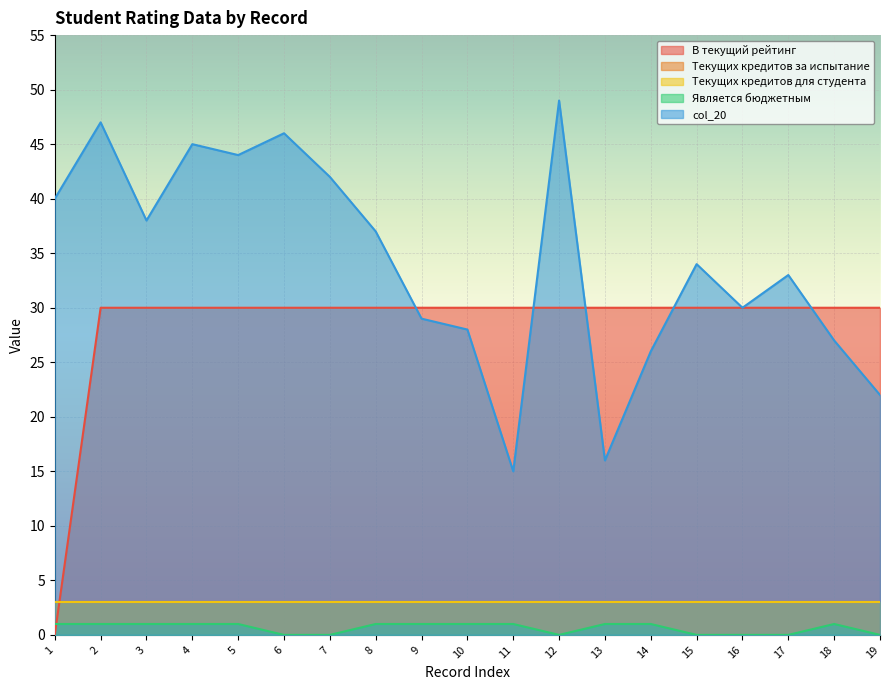

Which series changed the most between 2 and 15?

col_20